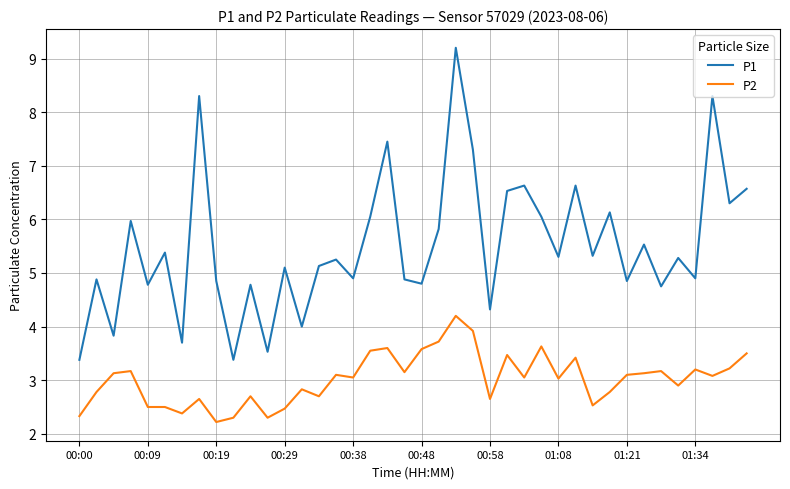

True or false: P2 and P1 cross at least once.

False